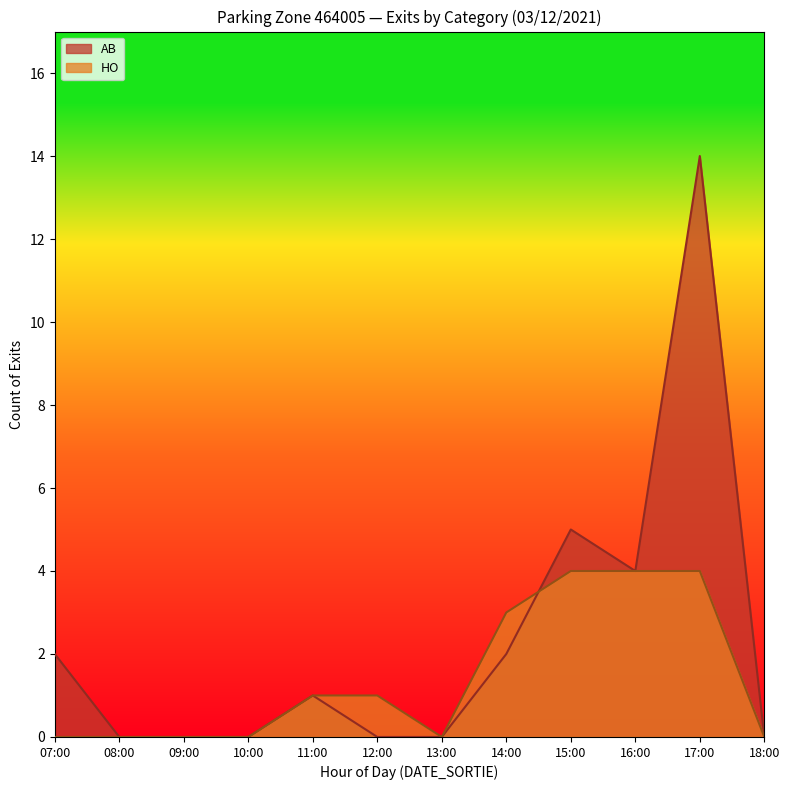

At which label does HO reach its minimum?

18:00